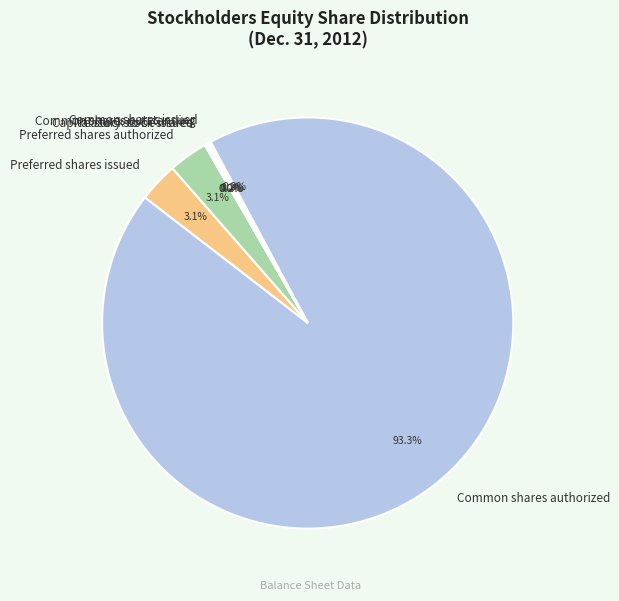

To the nearest percent, what percentage of the pie is Preferred shares issued?

3%